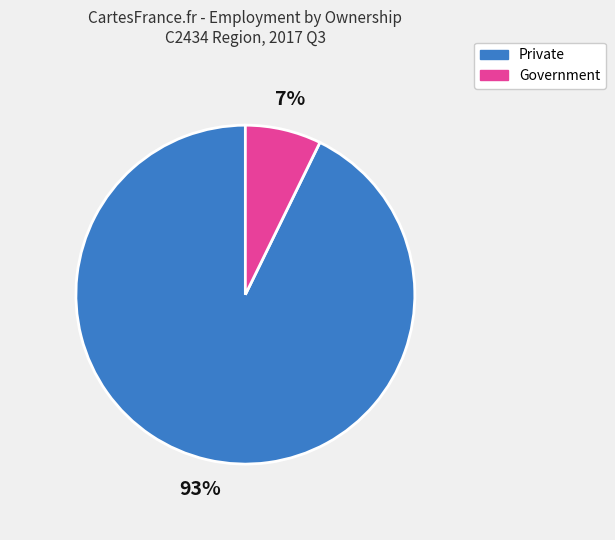

To the nearest percent, what is the difference between the largest and smallest slice percentages?

86%